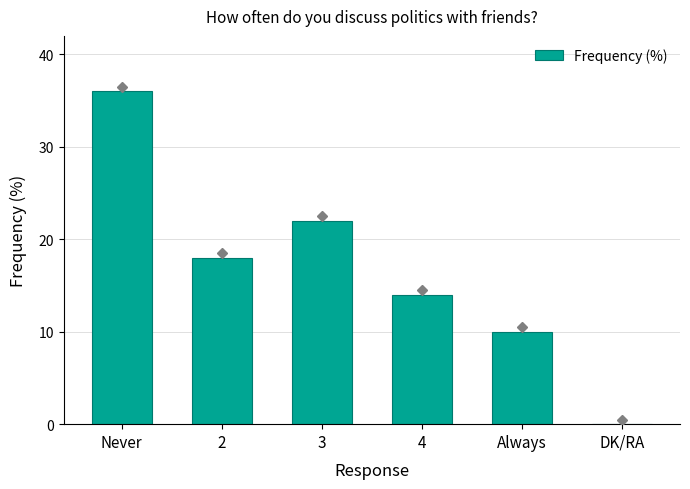

Count the number of categories in the chart.

6